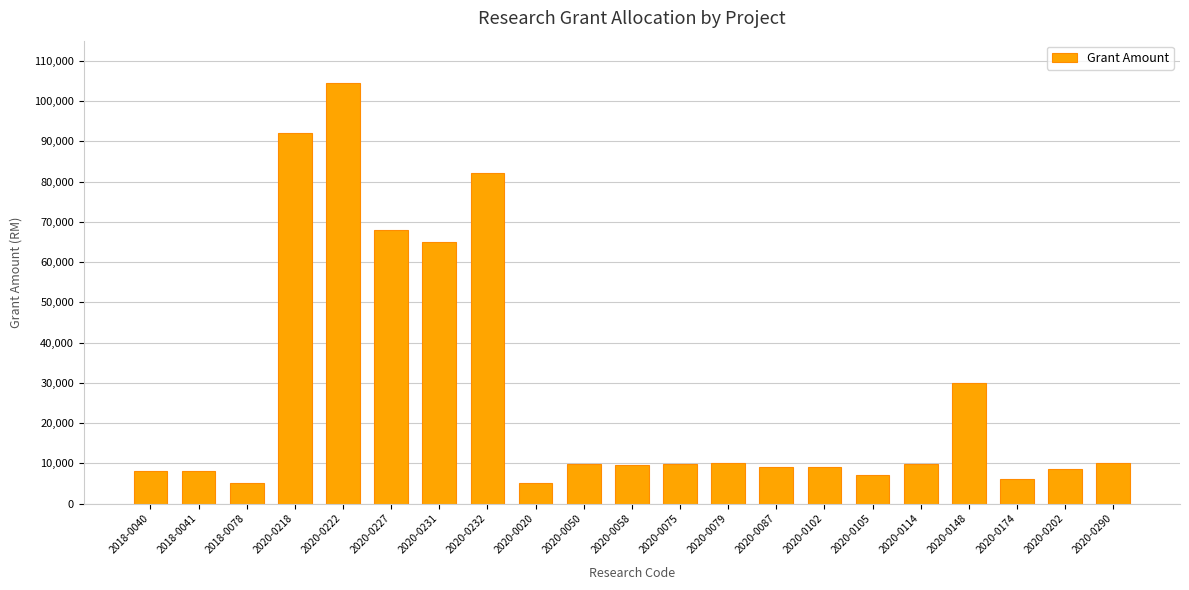

What is the smallest value displayed?

5000.0